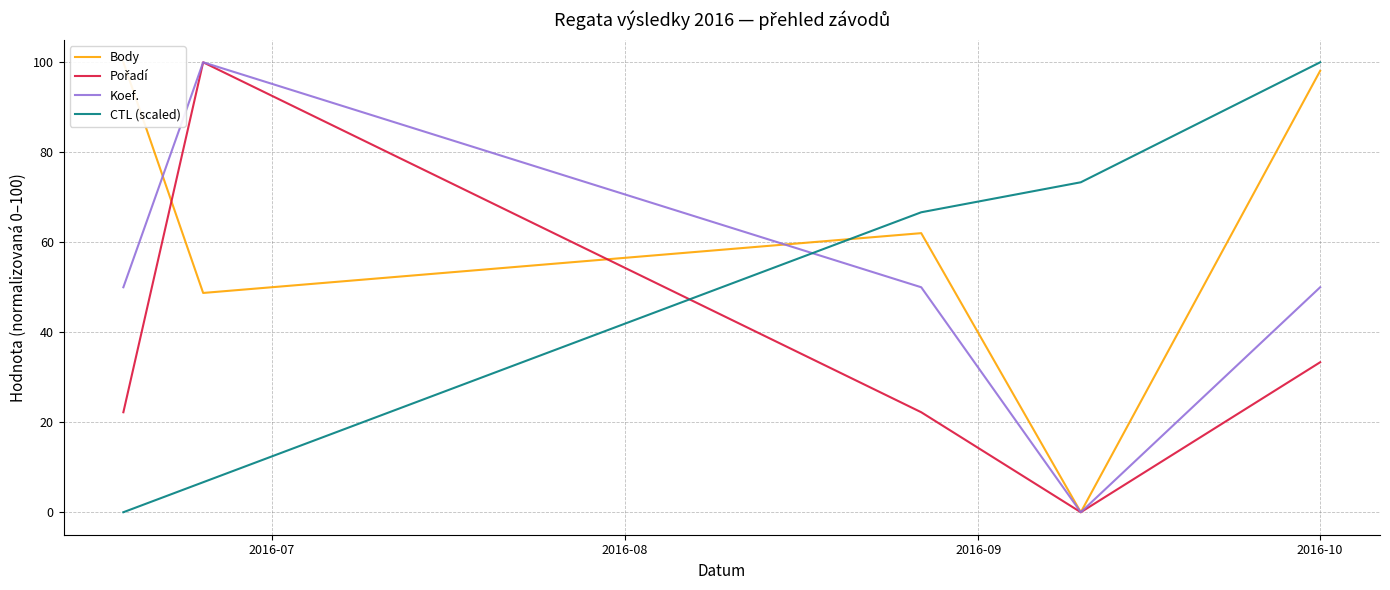

What is the total value across all series at 2016-10?

281.4